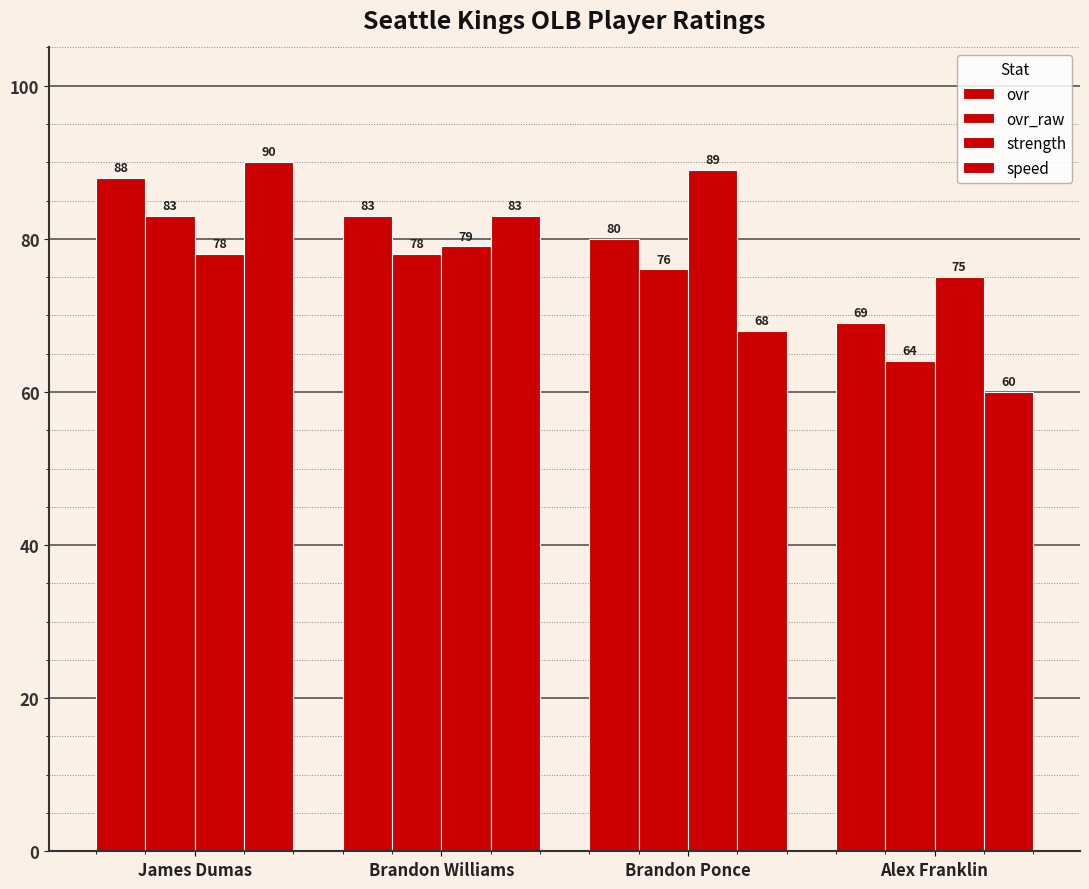

How many groups of bars are there?

4